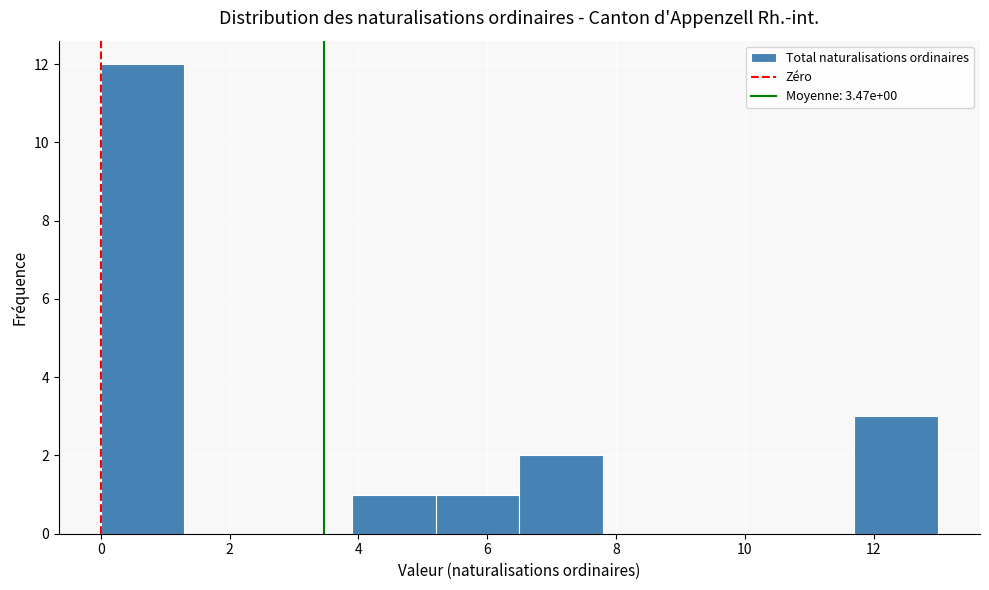

Over which range of the x-axis is the bar tallest?

0.0 to 1.3